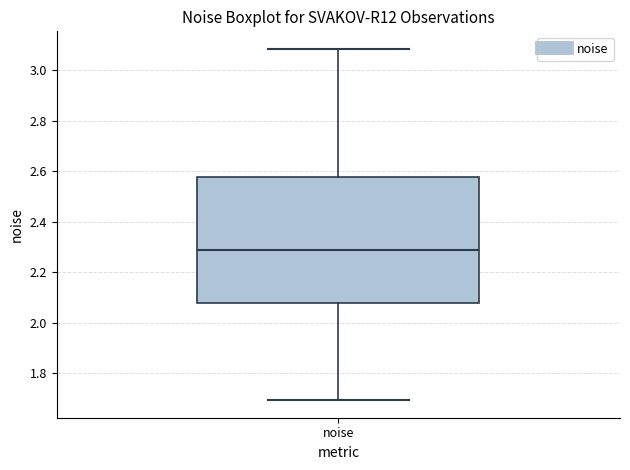

Transcribe this box plot: give where the median line is, the range the box spans, and where the two whiskers end, as read against the y-axis. The values are not printed on the chart, so give them approximately, as read against the axis.

median 2.28, box 2.08 to 2.58, whiskers 1.70 to 3.08